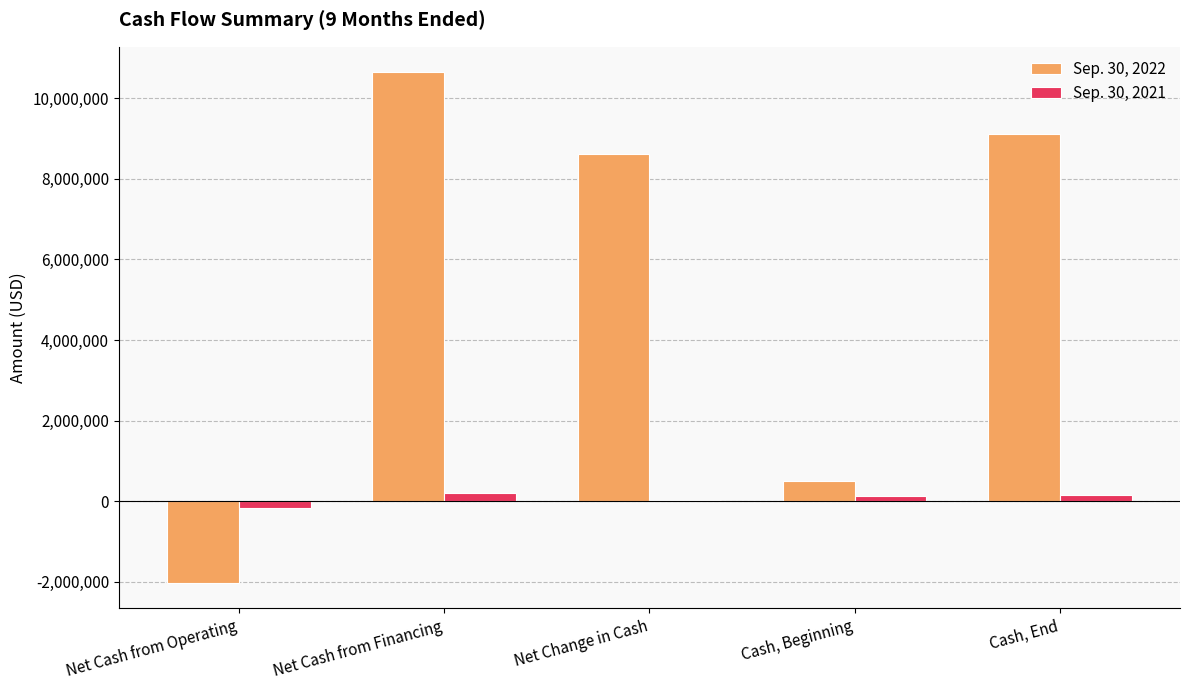

Which category has the highest value across all series?

Net Cash from Financing